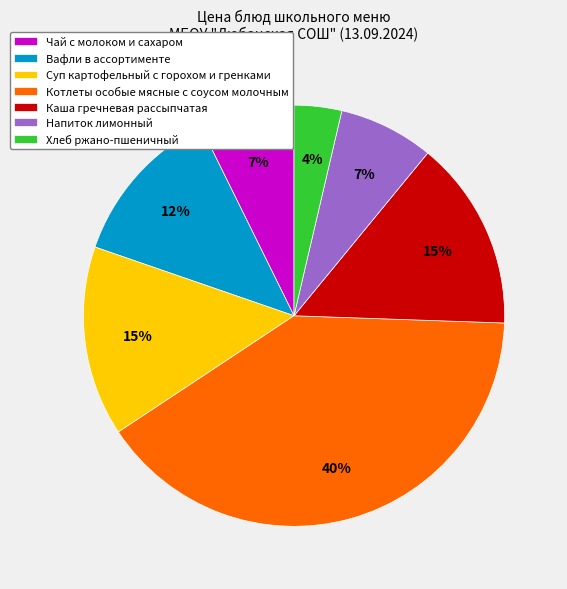

To the nearest percent, what is the difference between the Хлеб ржано-пшеничный and Каша гречневая рассыпчатая slice percentages?

11%